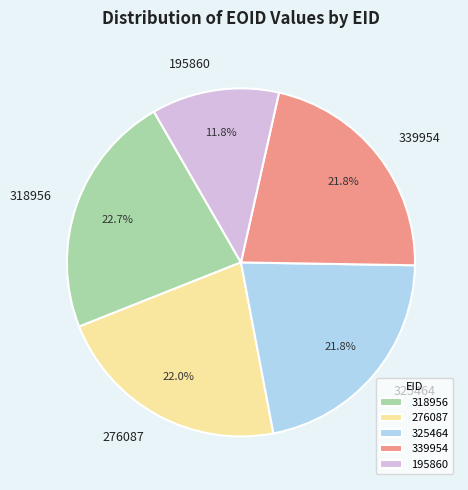

The 276087 slice represents 22% of the pie. True or false?

True